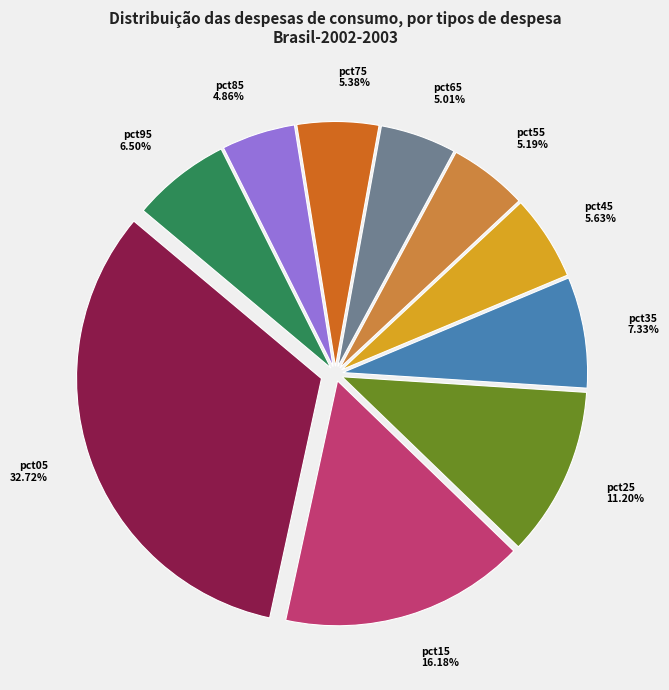

How much of the chart is everything except pct55?

94.8%